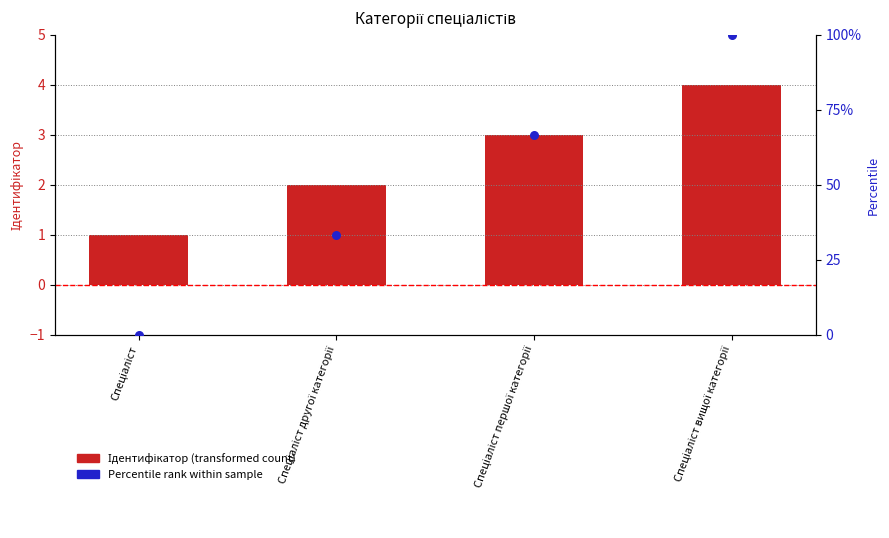

Which series reaches the minimum Y coordinate?

Percentile rank within sample